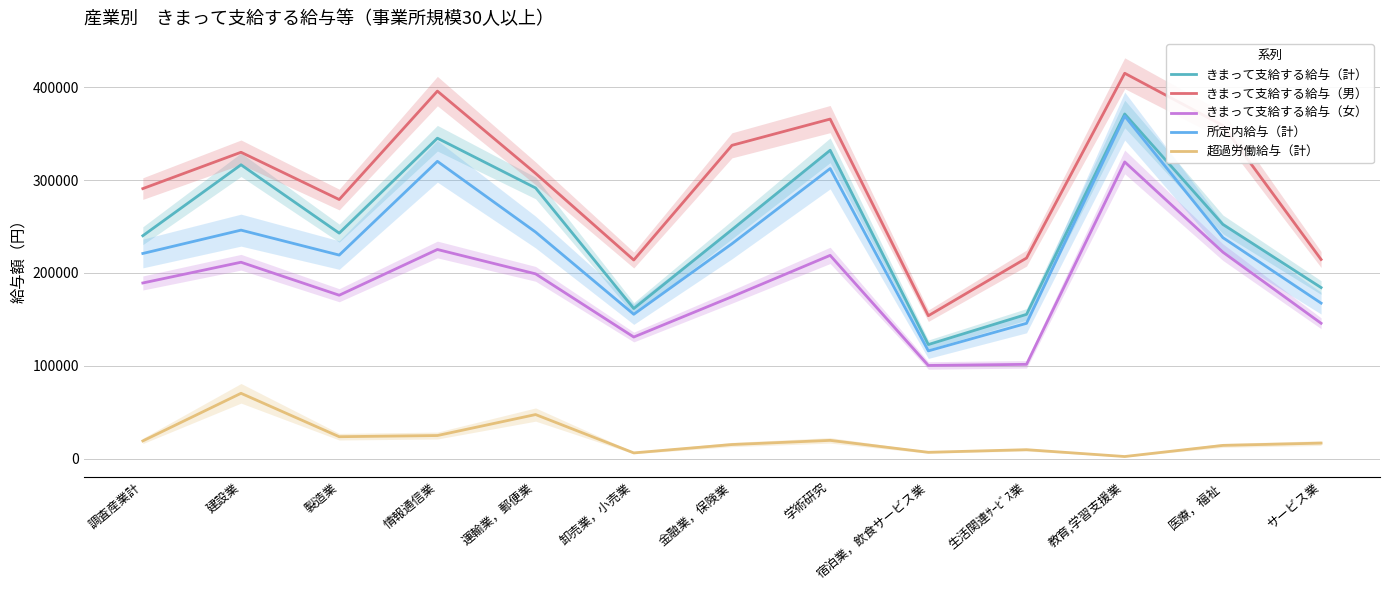

True or false: きまって支給する給与（女） and 超過労働給与（計） cross at least once.

False